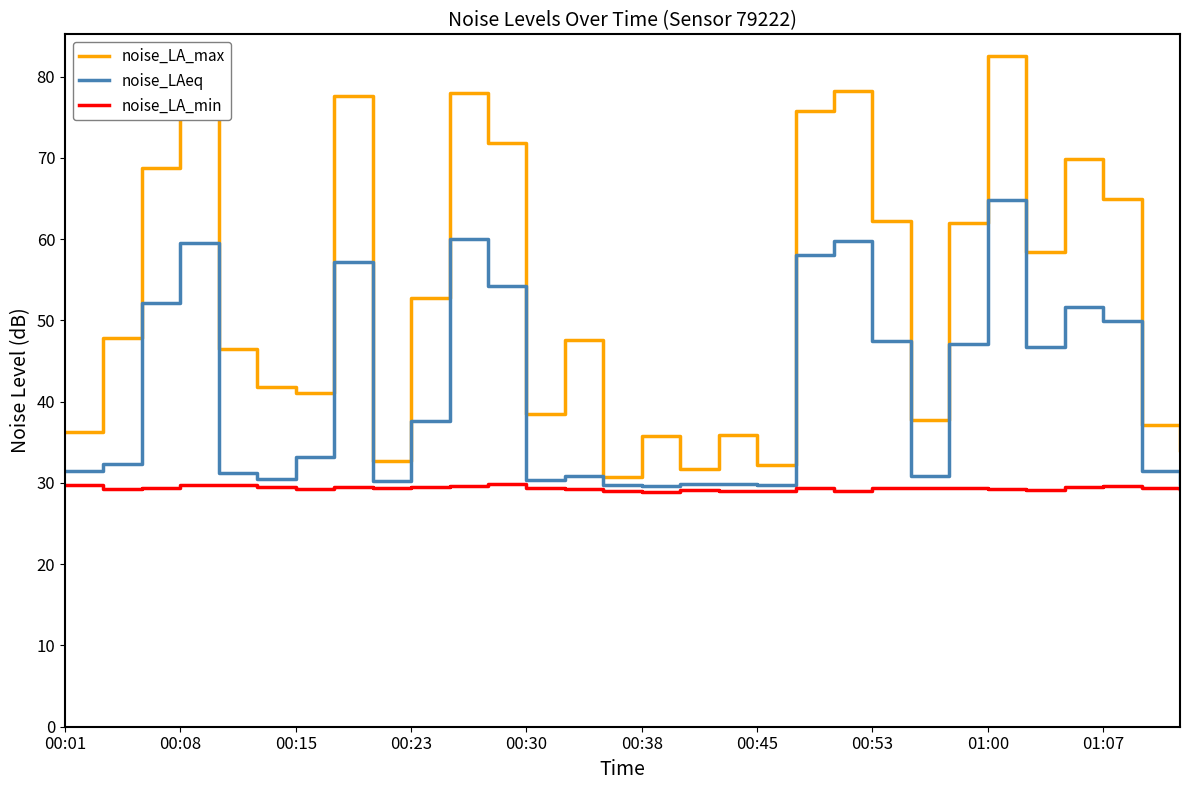

At how many categories does at least one series exceed 75?

6